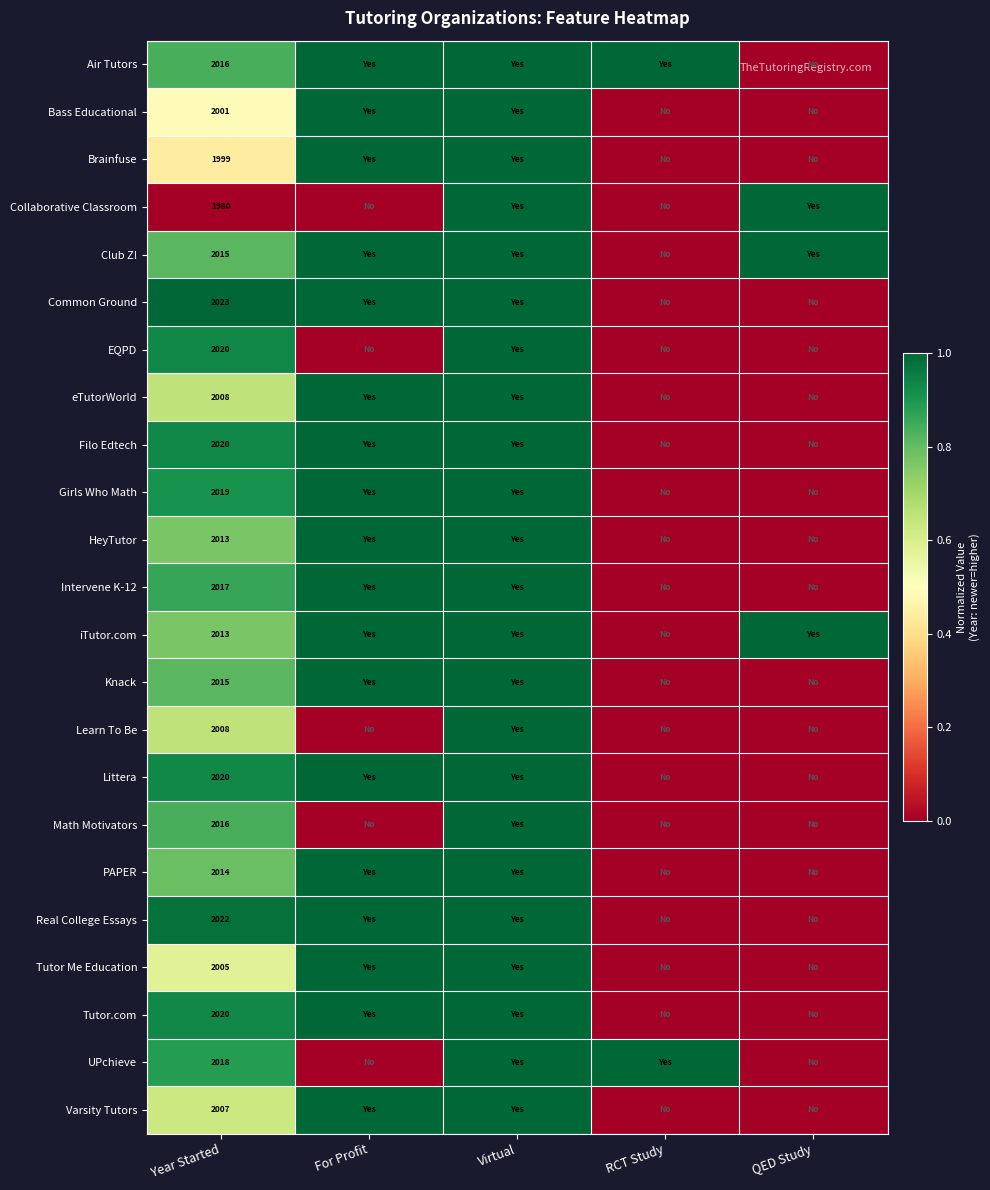

The iTutor.com series shows 2013 at Year Started. True or false?

True